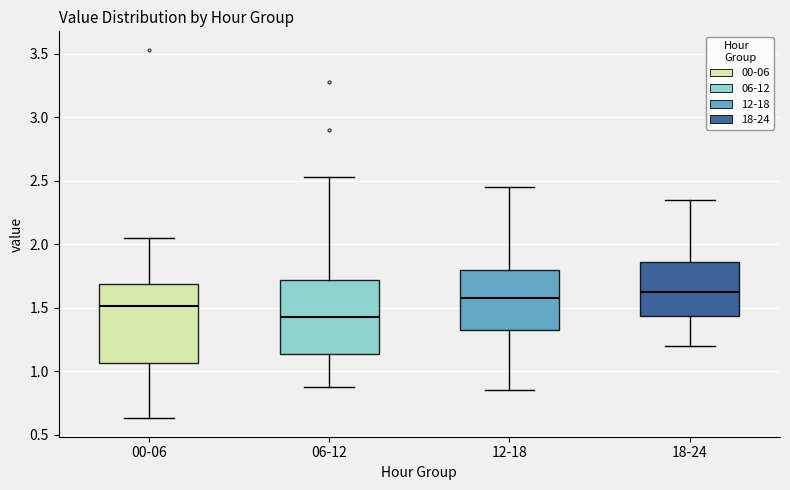

Which box's median line is the lowest?

06-12